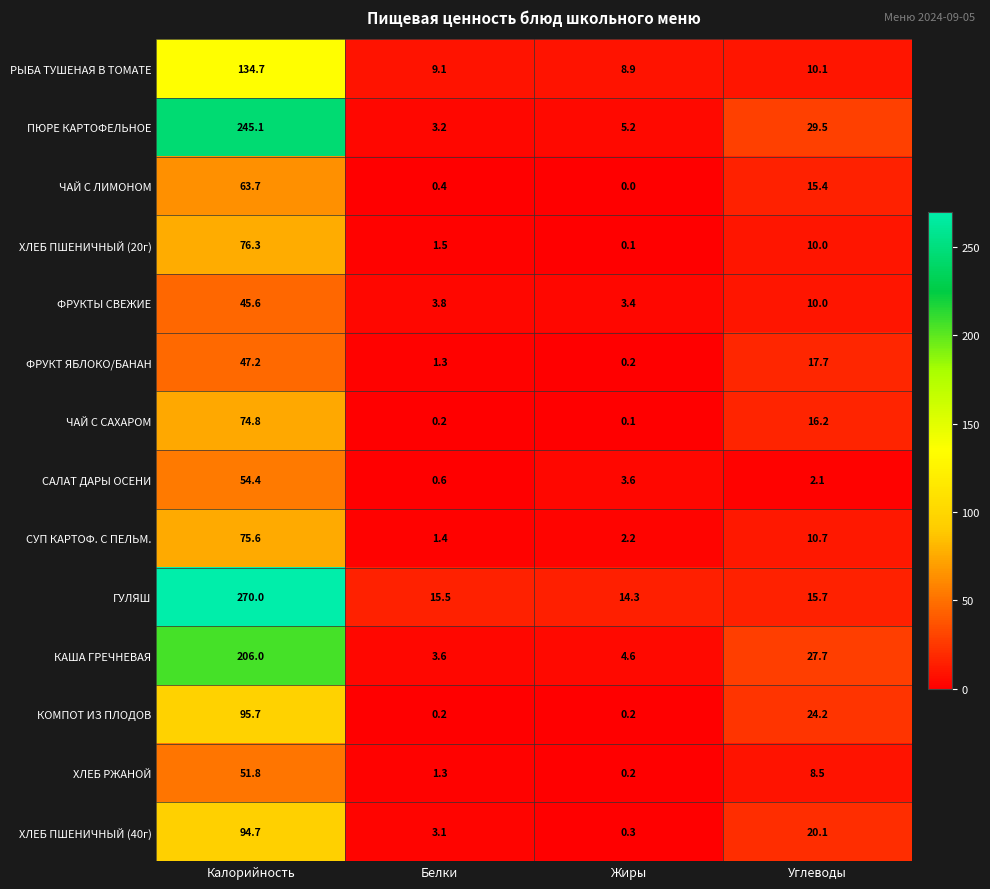

At which category is the sum across all series the highest?

Калорийность